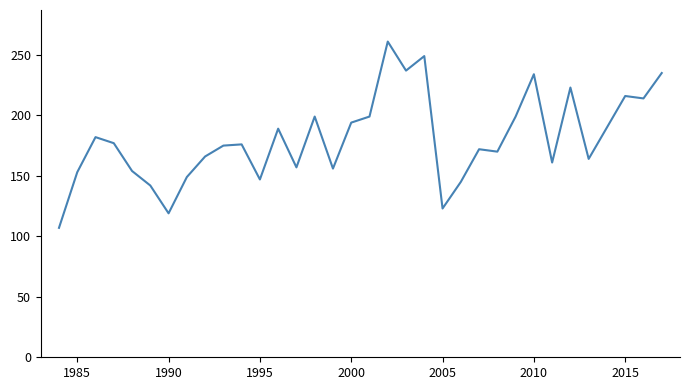

What is the greatest value displayed?

261